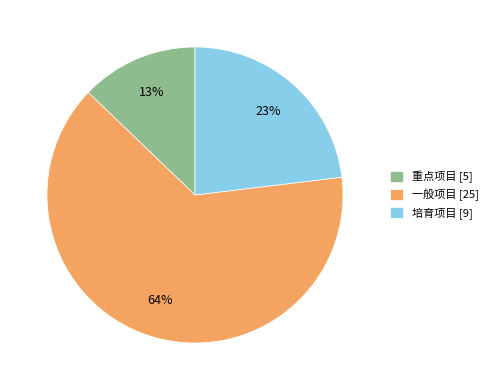

Which has a higher value, 重点项目 [5] or 培育项目 [9]?

培育项目 [9]